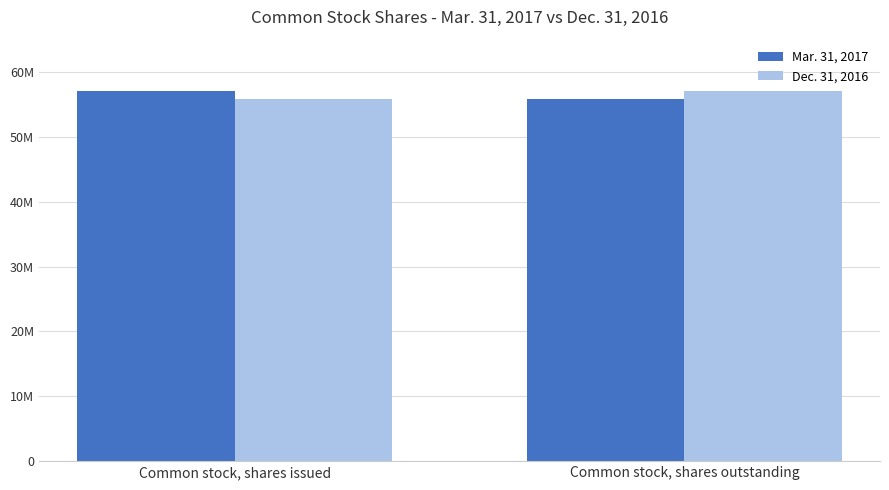

Which series changed the most between Common stock, shares issued and Common stock, shares outstanding?

Mar. 31, 2017